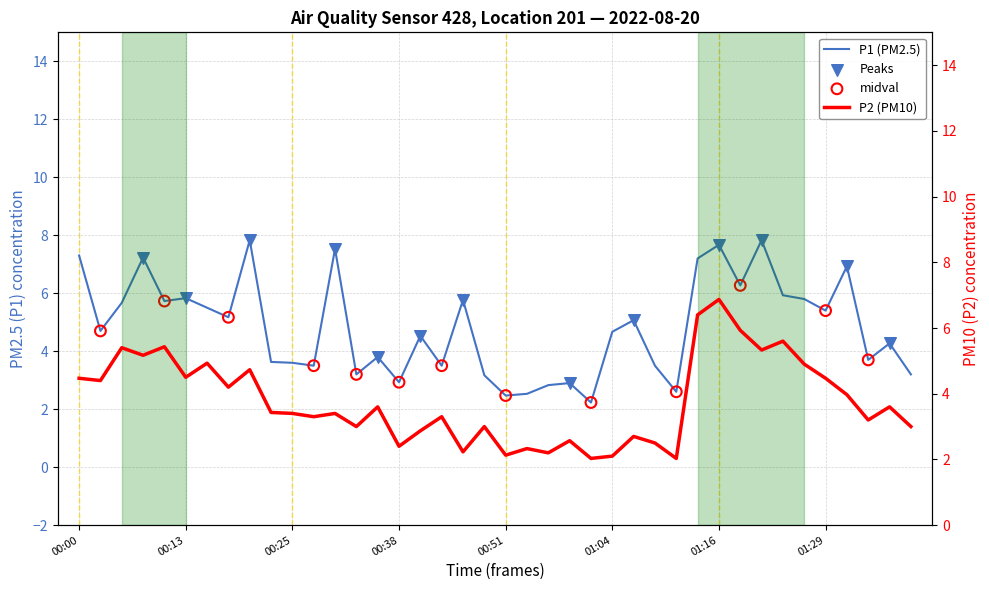

What is the total value across all series at 01:36?

7.9